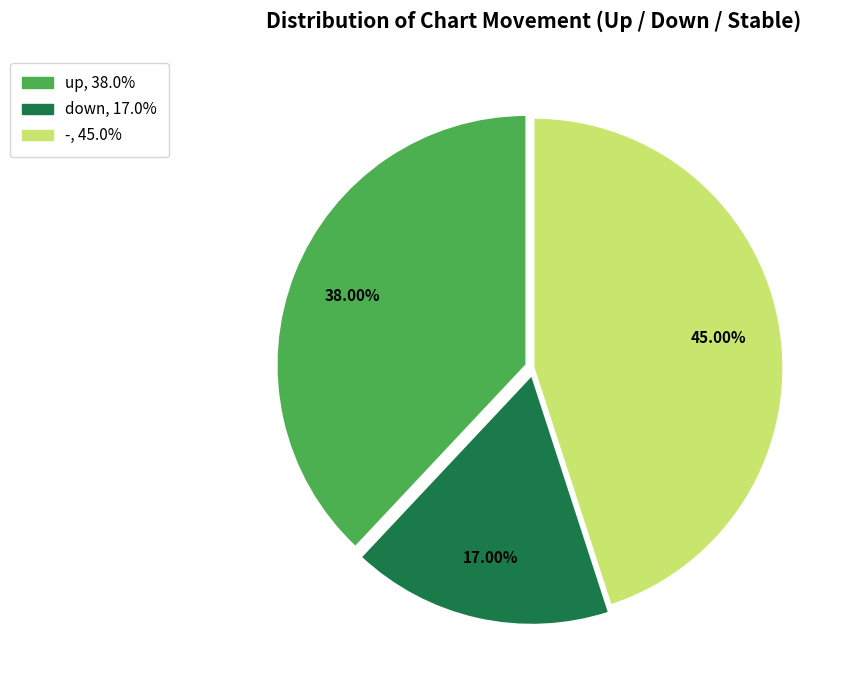

Is it true that - is 45% of the pie?

True